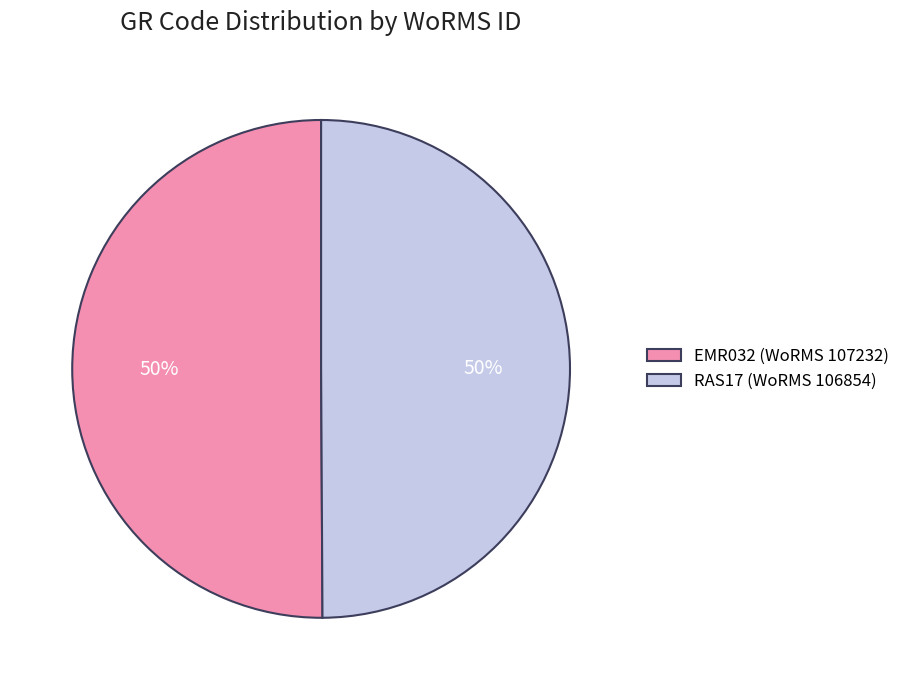

To the nearest percent, what portion does RAS17 (WoRMS 106854) represent?

50%